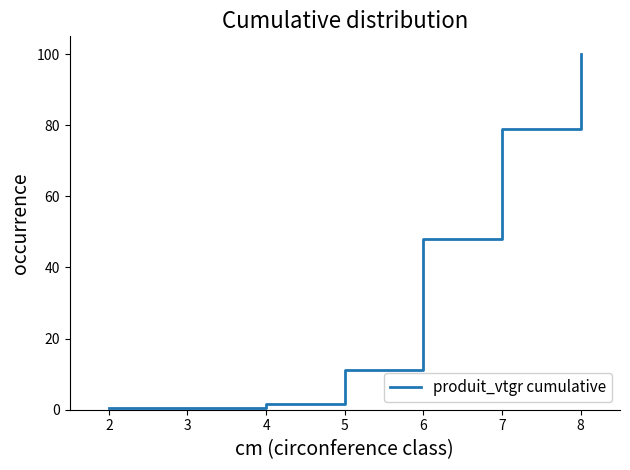

At which label is the value closest to 50?

6